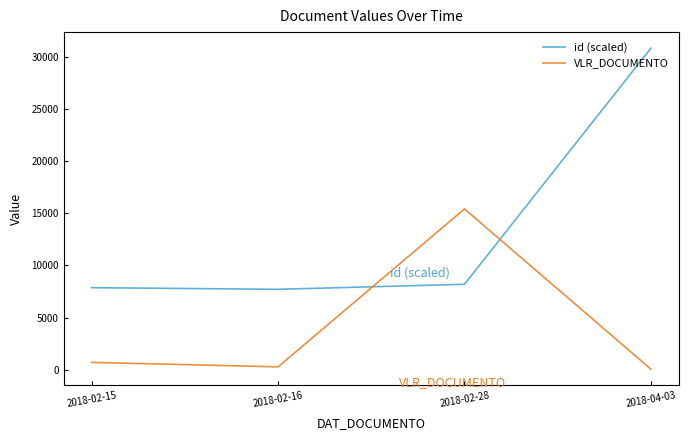

Rank the series at 2018-02-15 from lowest to highest value.

VLR_DOCUMENTO, id (scaled)